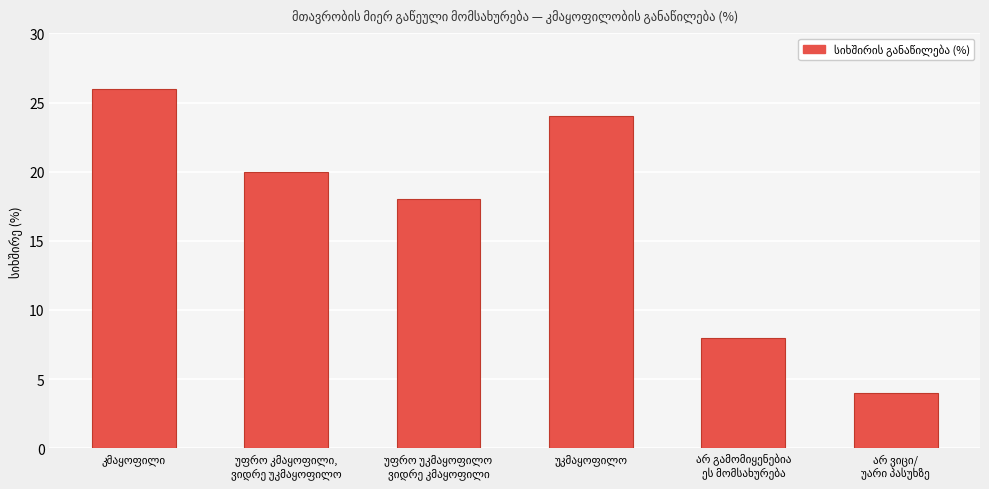

What is the difference between the second highest and minimum values?

20